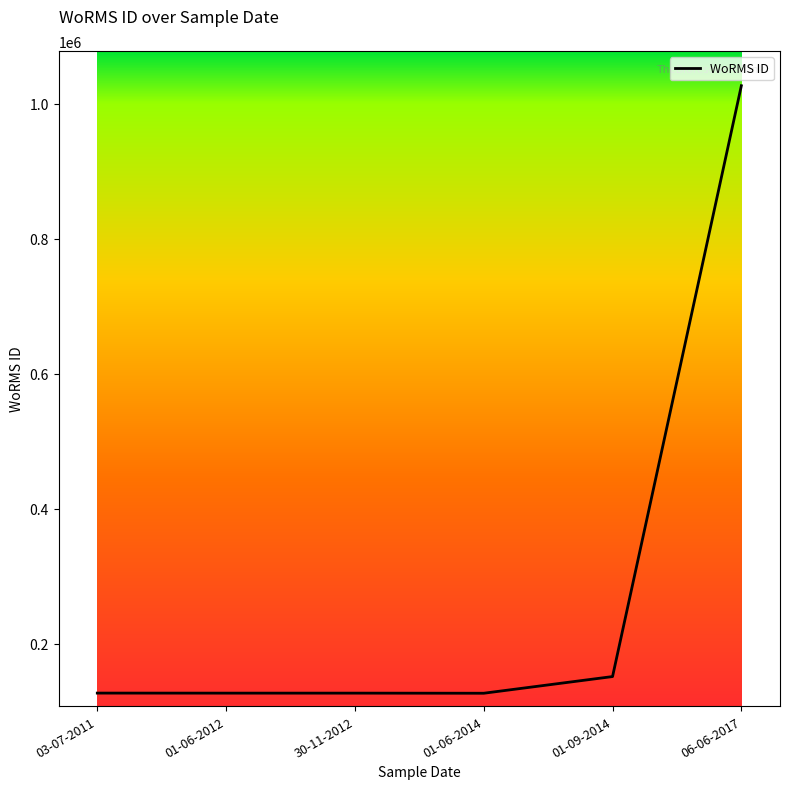

What is the change in value from 03-07-2011 to 01-06-2012?

-61